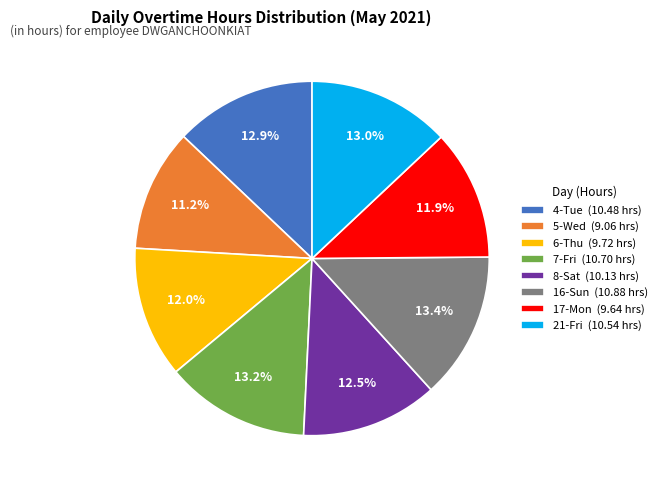

What is the ratio of the value at 21-Fri to the value at 6-Thu?

1.1